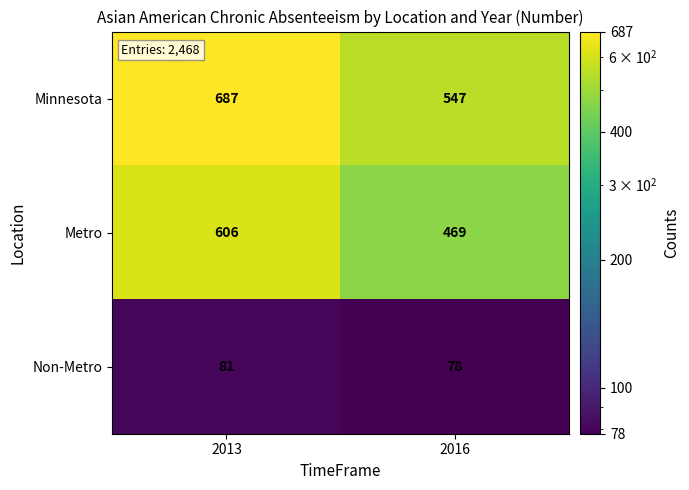

Rank the categories by Metro value from lowest to highest.

2016, 2013